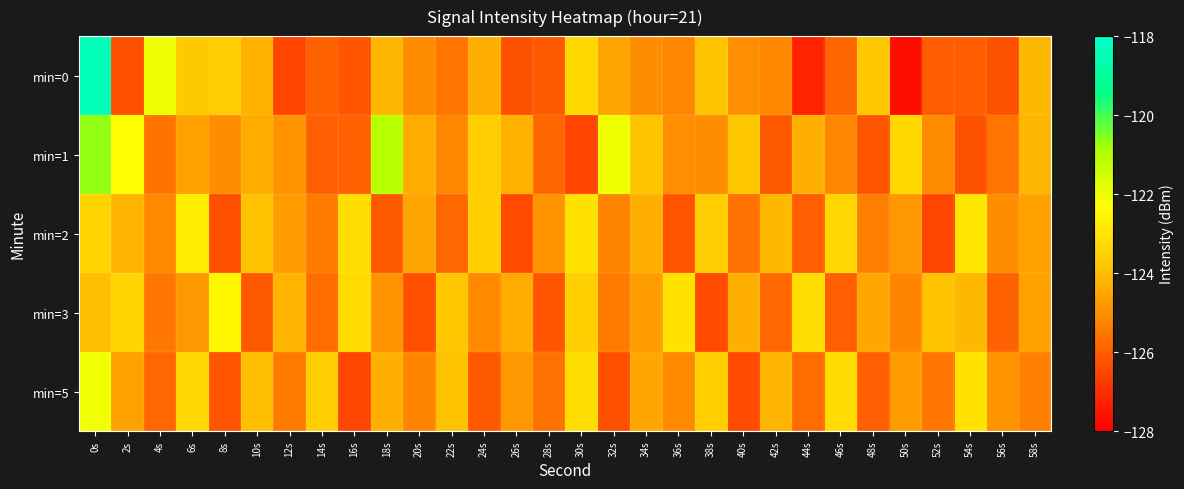

How many categories are shown in the chart?

30